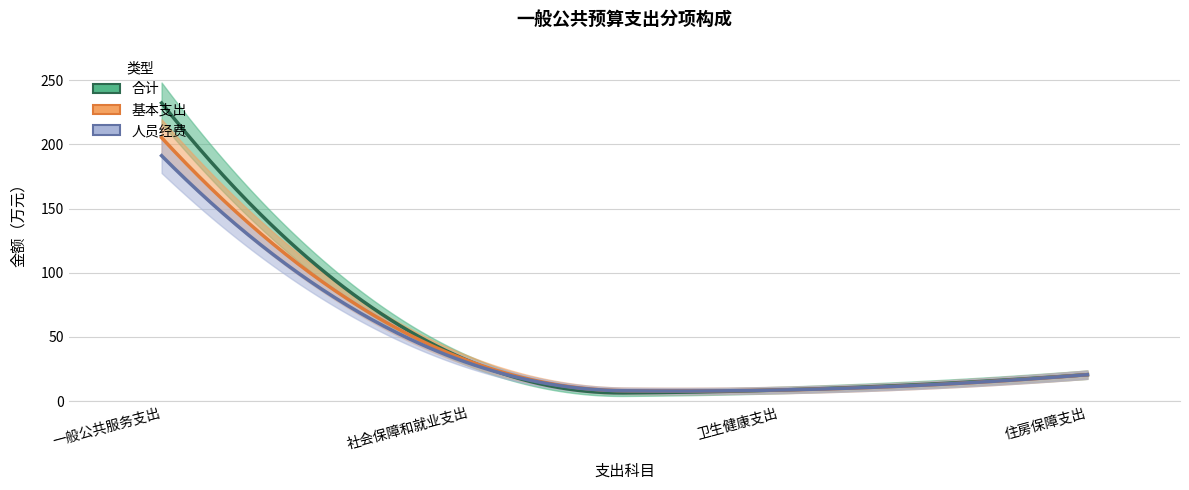

Between 一般公共服务支出 and 住房保障支出, which series saw the biggest shift?

合计